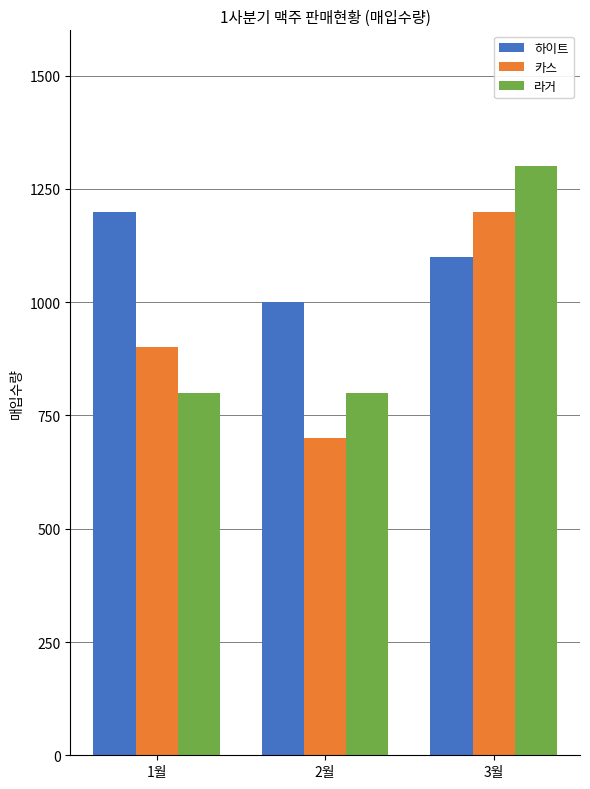

What are all the series names shown in the legend?

하이트, 카스, 라거